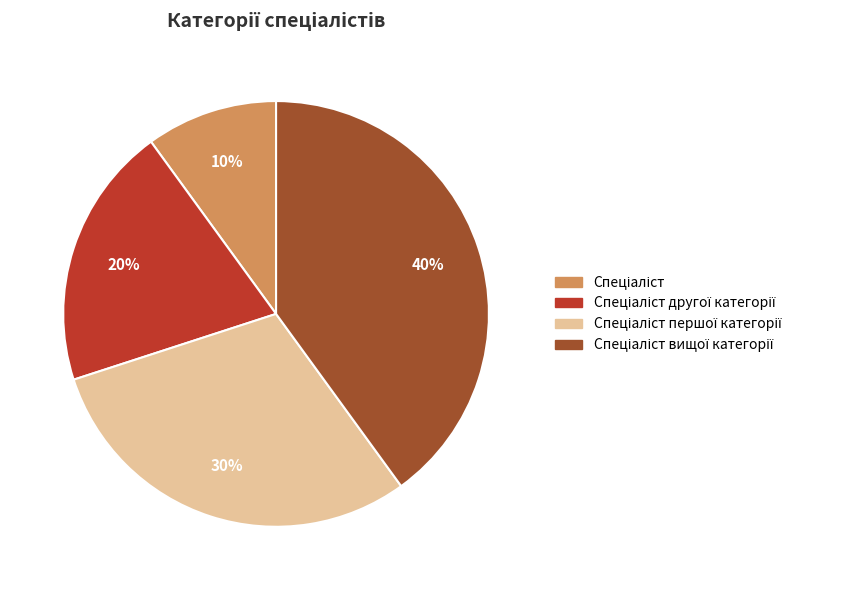

Is there a majority slice in this chart?

No